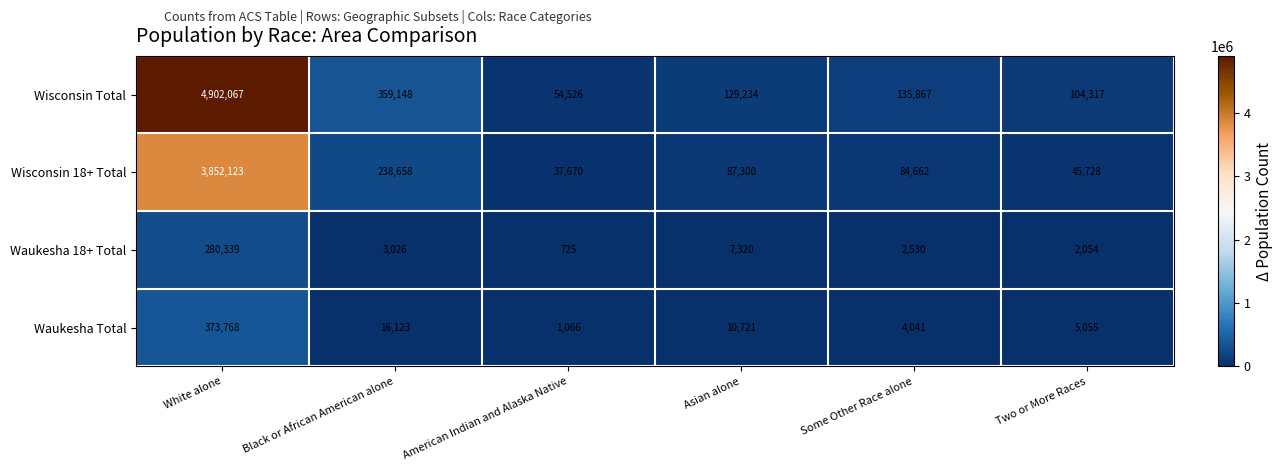

Reading right to left, transcribe all the data shown in this chart.

Wisconsin Total: Two or More Races=104317	Some Other Race alone=135867	Asian alone=129234	American Indian and Alaska Native=54526	Black or African American alone=359148	White alone=4902067
Wisconsin 18+ Total: Two or More Races=45728	Some Other Race alone=84662	Asian alone=87300	American Indian and Alaska Native=37670	Black or African American alone=238658	White alone=3852123
Waukesha 18+ Total: Two or More Races=2054	Some Other Race alone=2530	Asian alone=7320	American Indian and Alaska Native=725	Black or African American alone=3026	White alone=280339
Waukesha Total: Two or More Races=5055	Some Other Race alone=4041	Asian alone=10721	American Indian and Alaska Native=1066	Black or African American alone=16123	White alone=373768